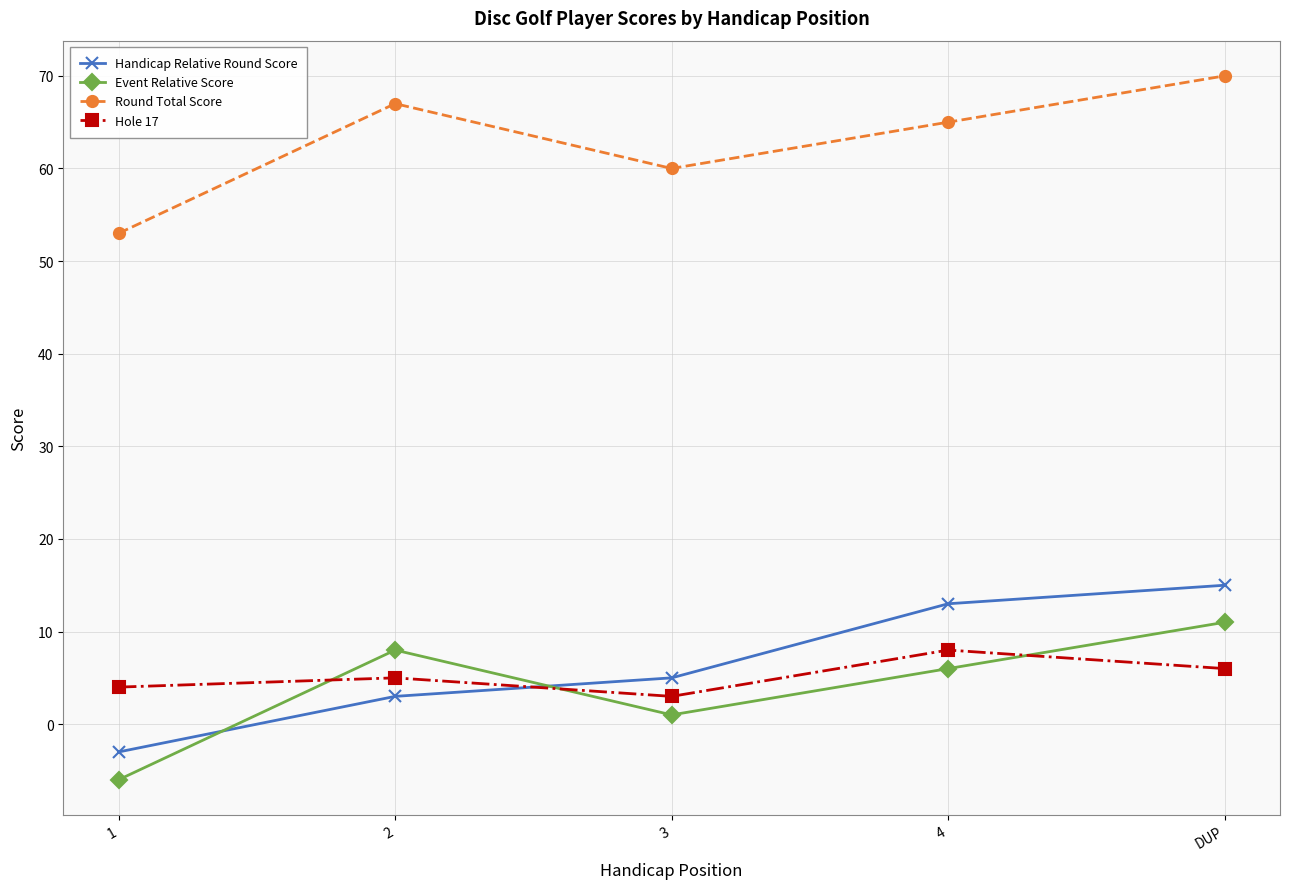

At which category does Hole 17 reach its first local peak?

2